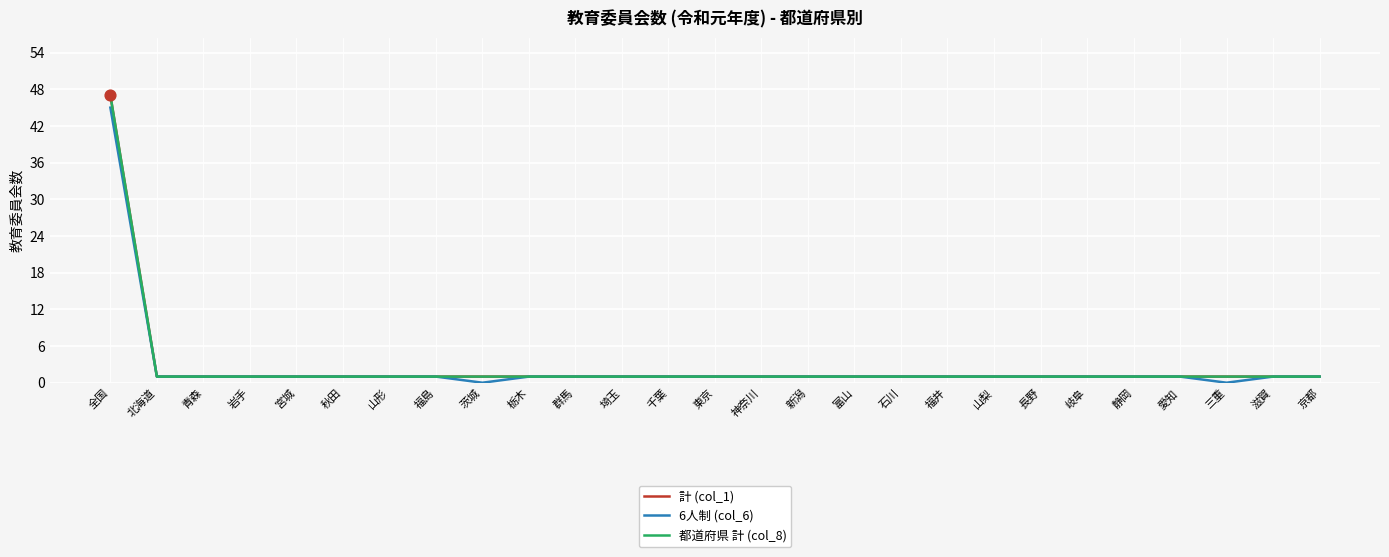

At how many categories does at least one series exceed 13?

1